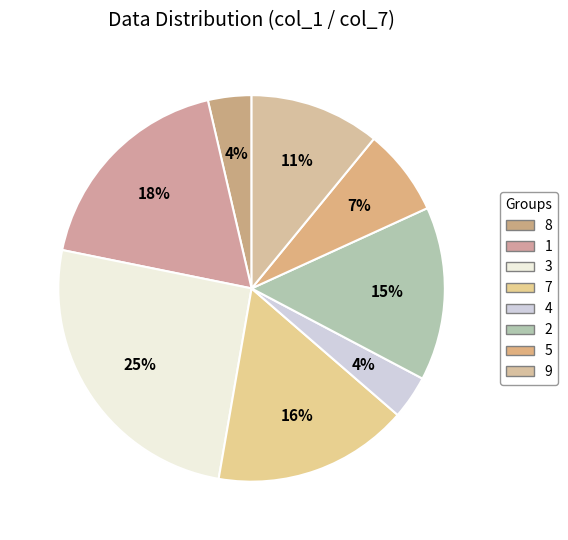

Is there a majority slice in this chart?

No